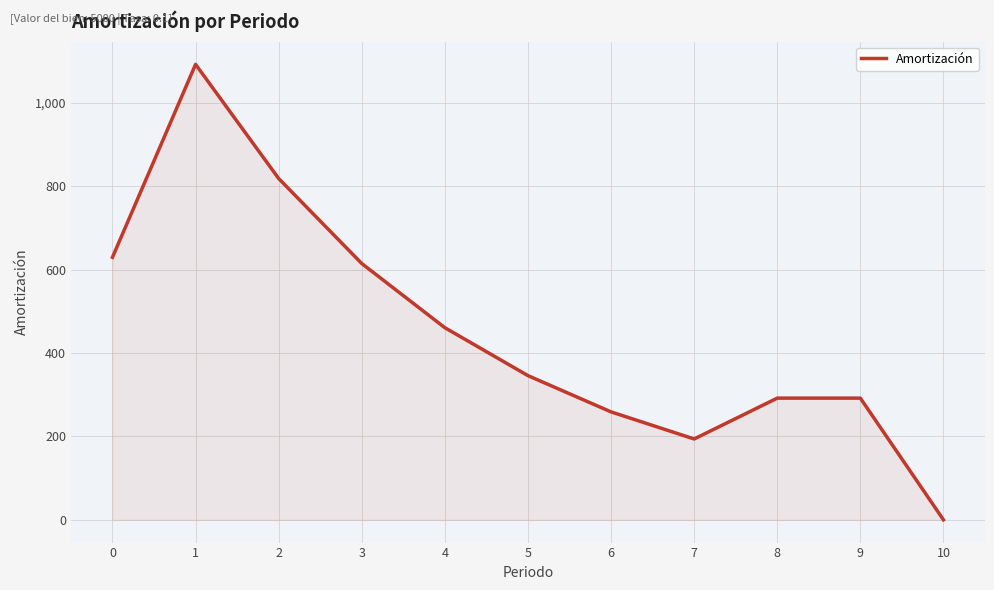

What is the maximum value shown in the chart?

1093